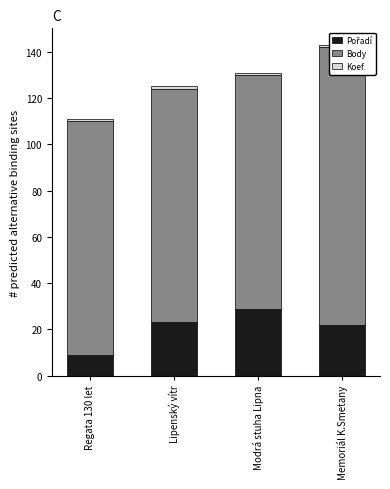

What is the difference between the second highest and second lowest values in the Pořadí series?

1